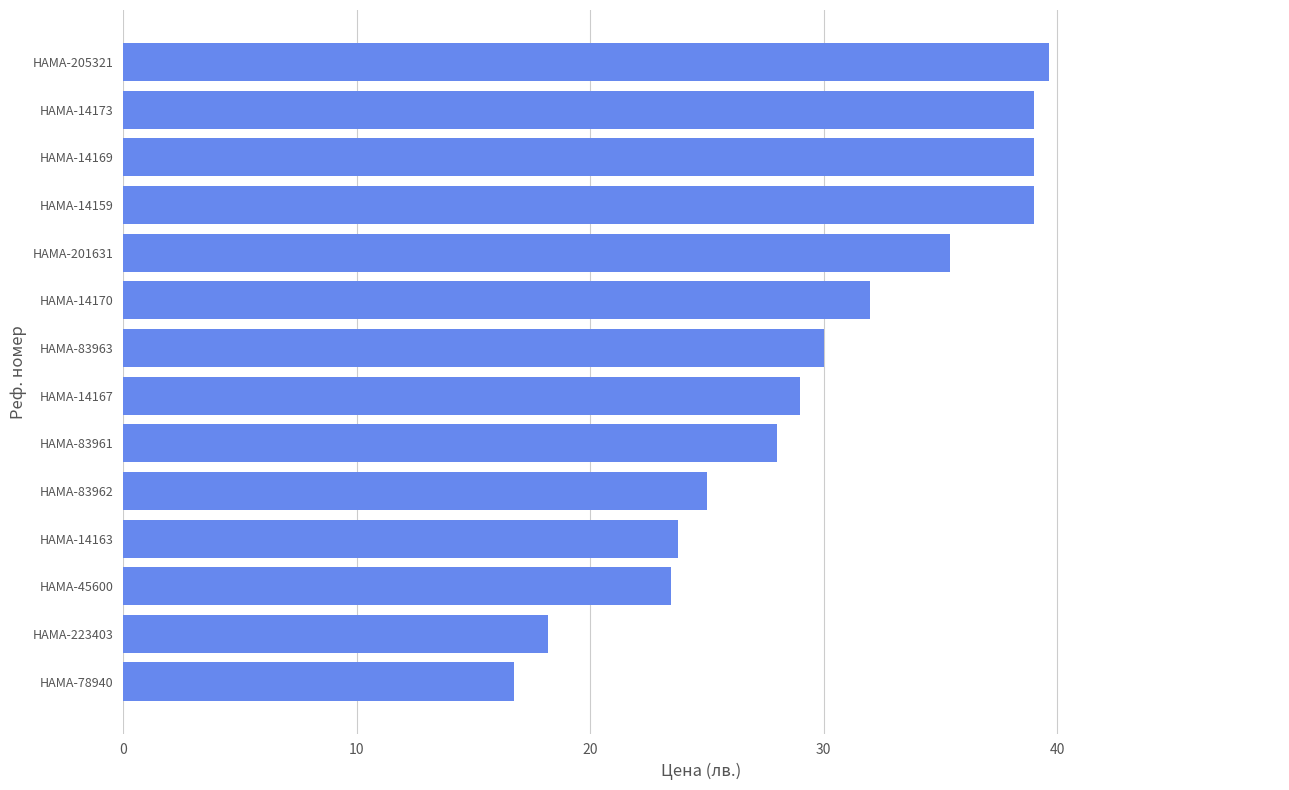

What is the greatest value displayed?

39.6